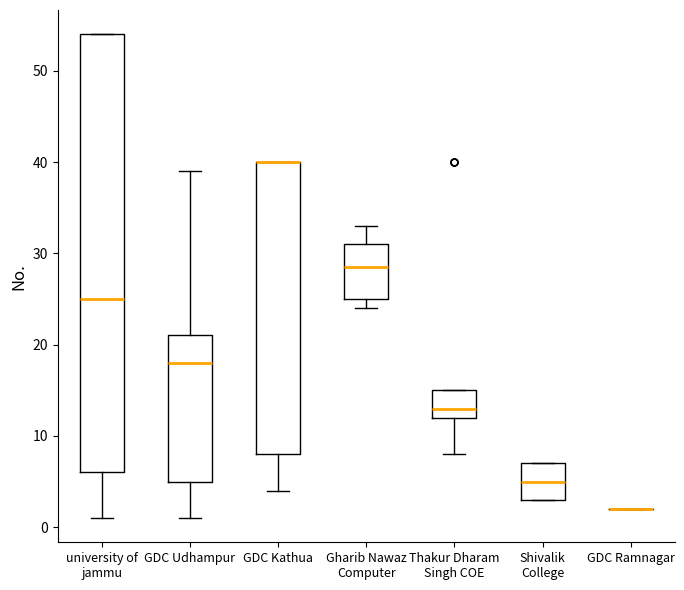

Reading left to right, read every box against the y-axis: the position of its median line, the range the box covers, and the ends of its whiskers. The values are not printed on the chart, so give them approximately, as read against the axis.

university of jammu: median 25, box 6 to 54, whiskers 1 to 54
GDC Udhampur: median 18, box 5 to 21, whiskers 1 to 39
GDC Kathua: median 40 (drawn on the box's upper edge), box 8 to 40, whiskers 4 to 40
Gharib Nawaz Computer: median 29, box 25 to 31, whiskers 24 to 33
Thakur Dharam Singh COE: median 13, box 12 to 15, whiskers 8 to 15
Shivalik College: median 5, box 3 to 7, whiskers 3 to 7
GDC Ramnagar: box collapsed to a line at 2, whiskers 2 to 2